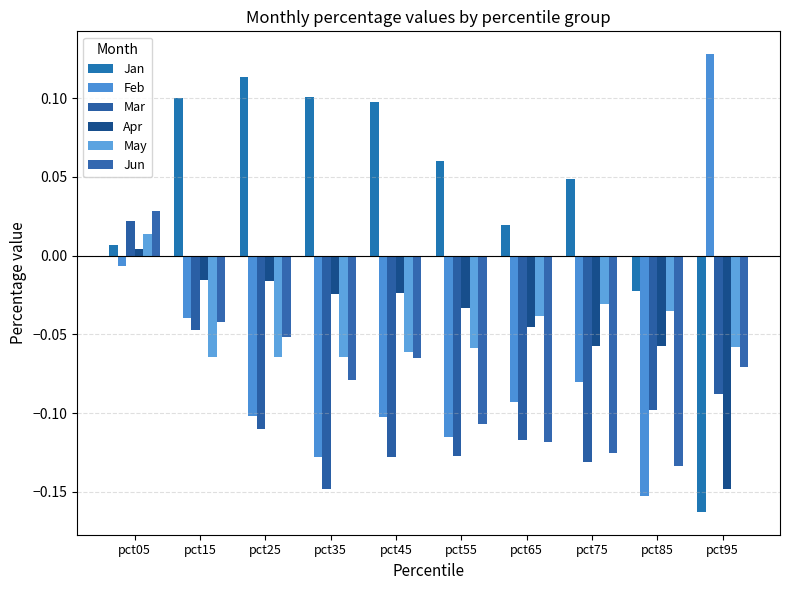

Which category has the highest value across all series?

pct95